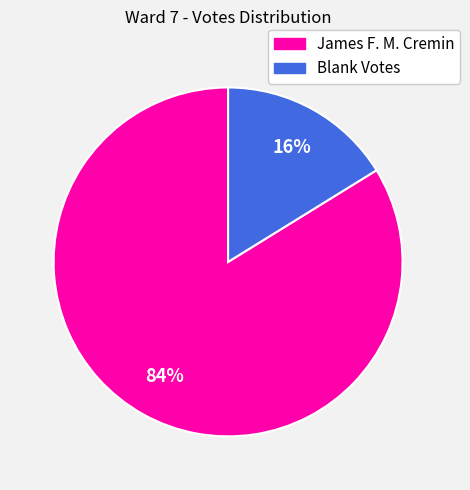

The James F. M. Cremin slice represents 72% of the pie. True or false?

False